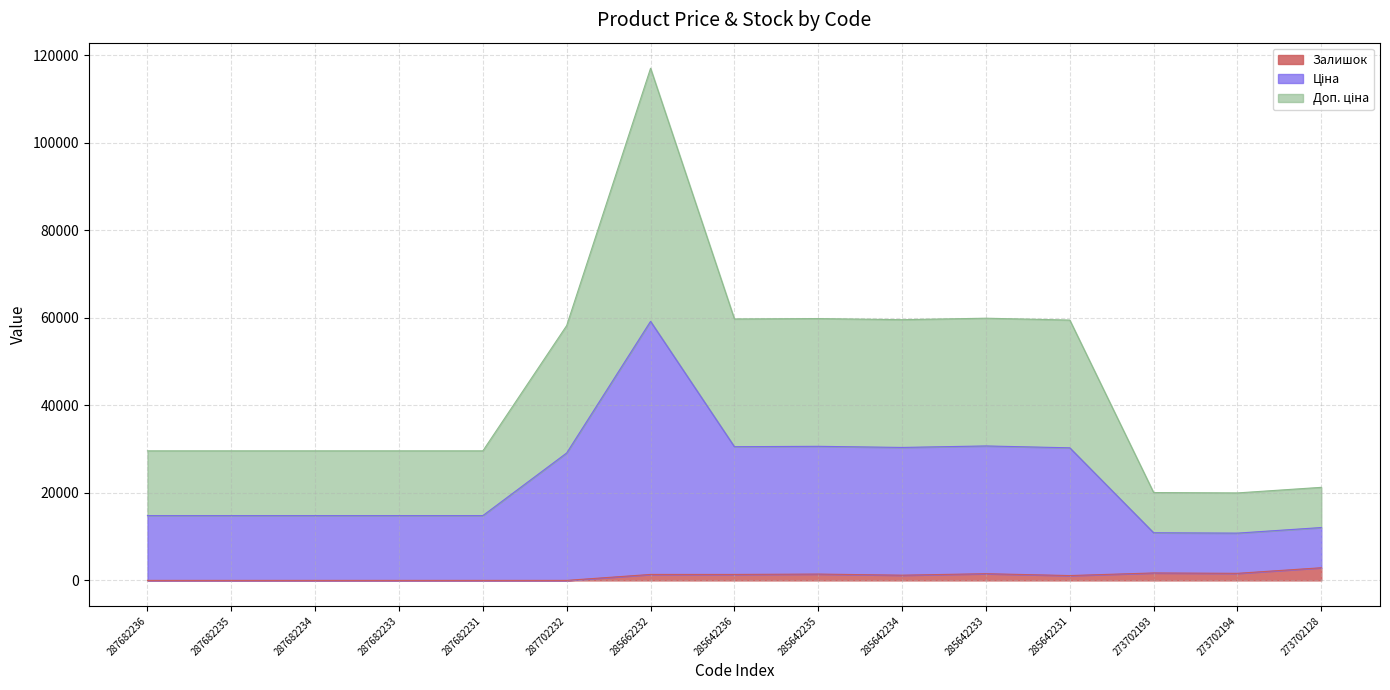

Count the number of categories in the chart.

15